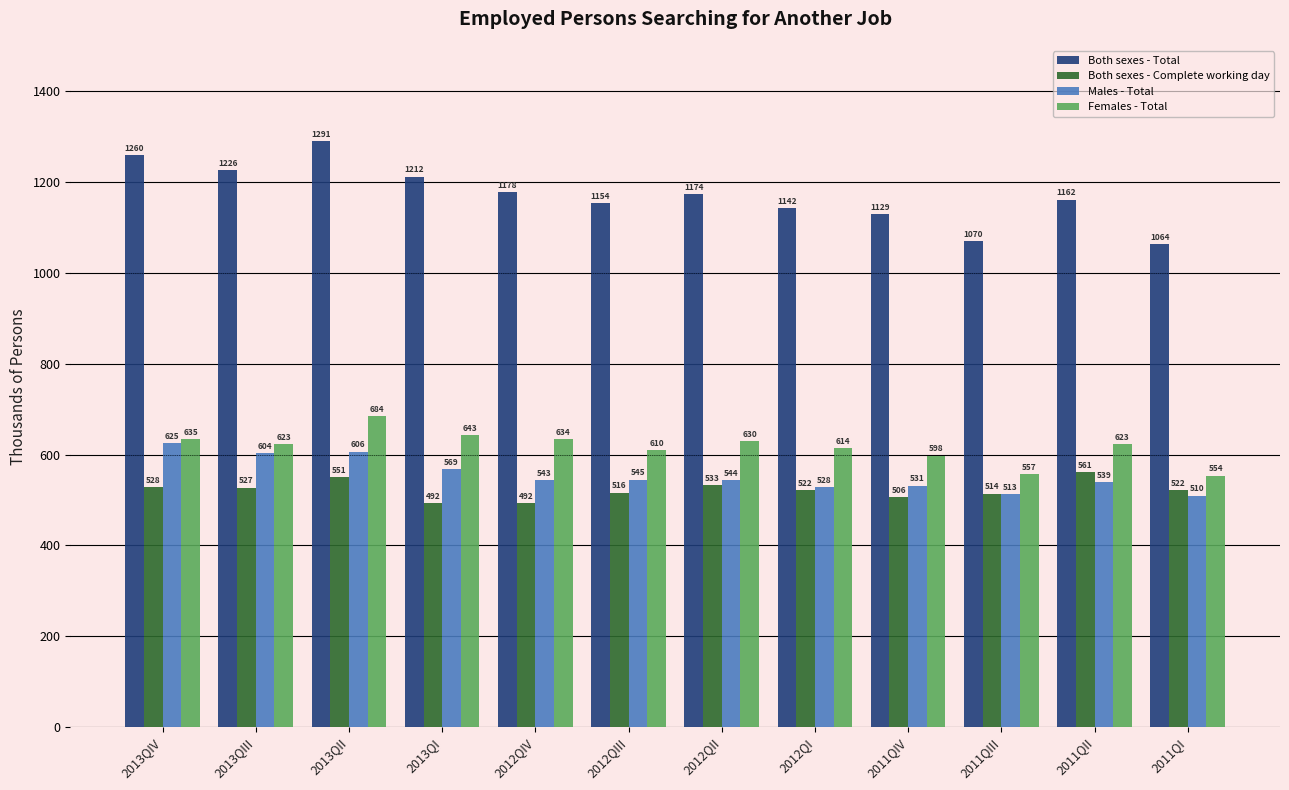

Is the value of Males - Total at 2012QIV greater than the value of Both sexes - Complete working day at 2013QIV?

Yes